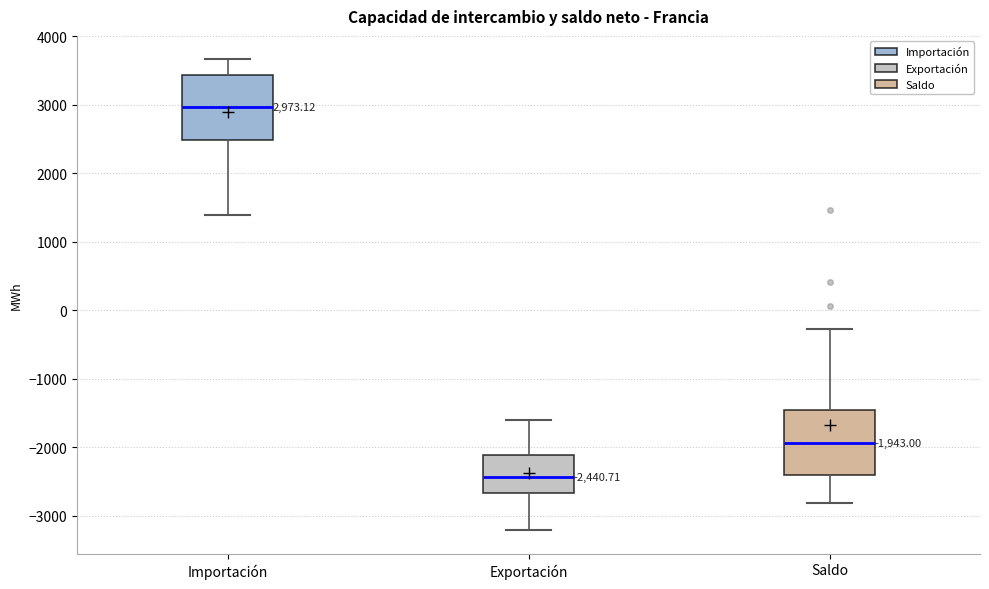

Which box has the highest median line?

Importación